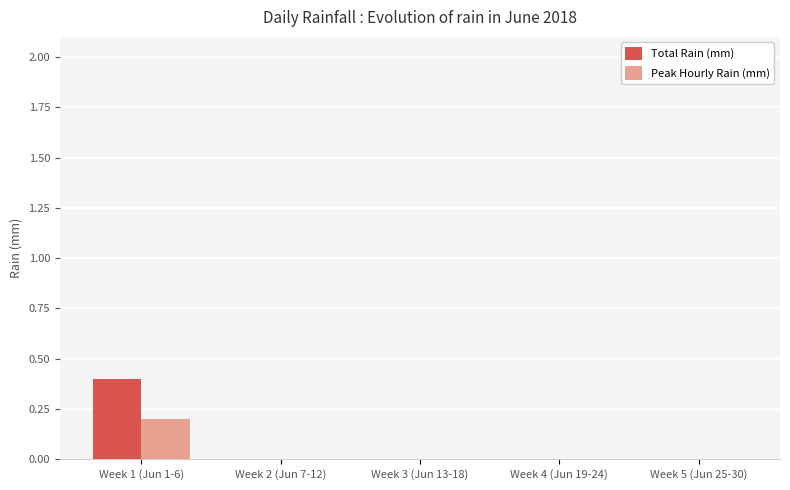

True or false: Peak Hourly Rain (mm) has a value of 0.0 at Week 2 (Jun 7-12).

True